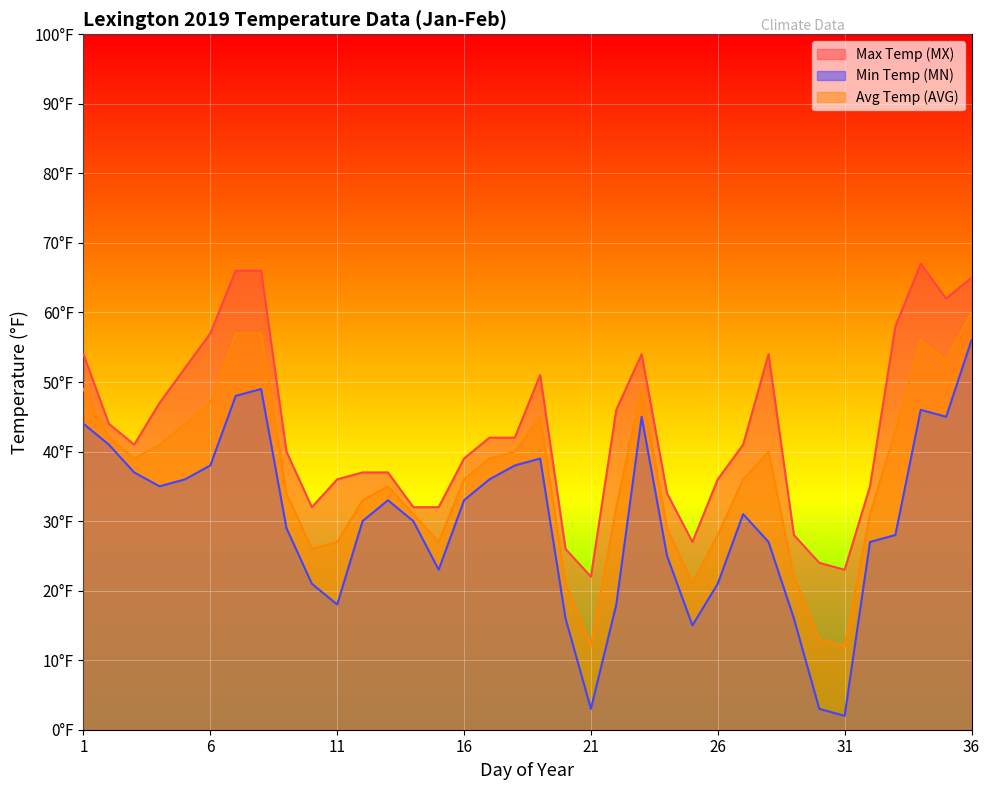

The value of Max Temp (MX) at 1 is 15. True or false?

False